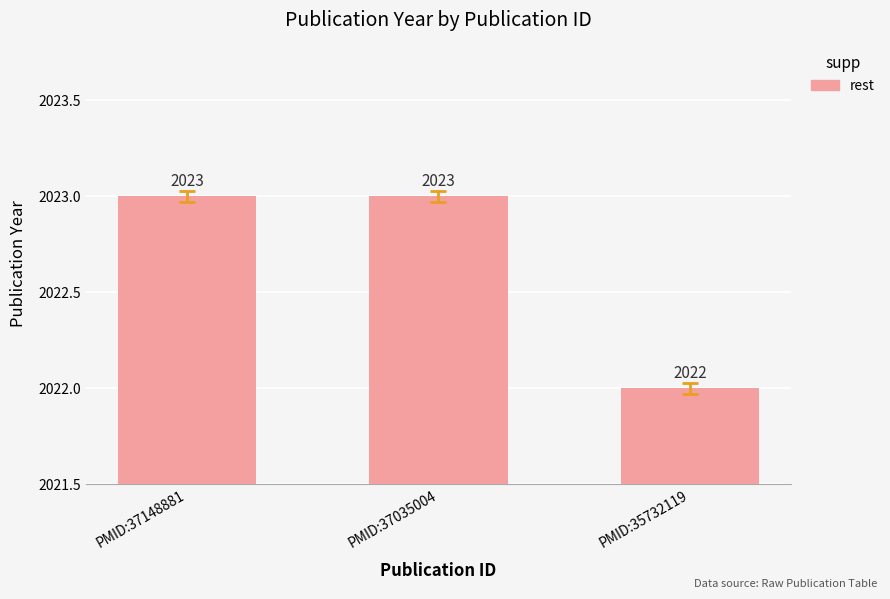

What is the value of the 2nd bar from the left?

2023